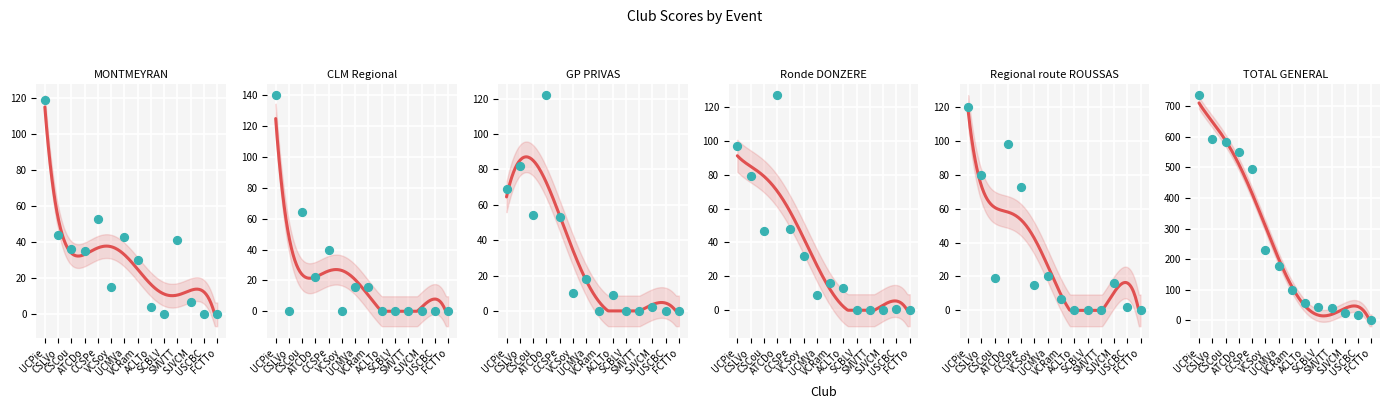

What are all the series names shown in the legend?

MONTMEYRAN, CLM Regional, GP PRIVAS, Ronde DONZERE, Regional route ROUSSAS, TOTAL GENERAL